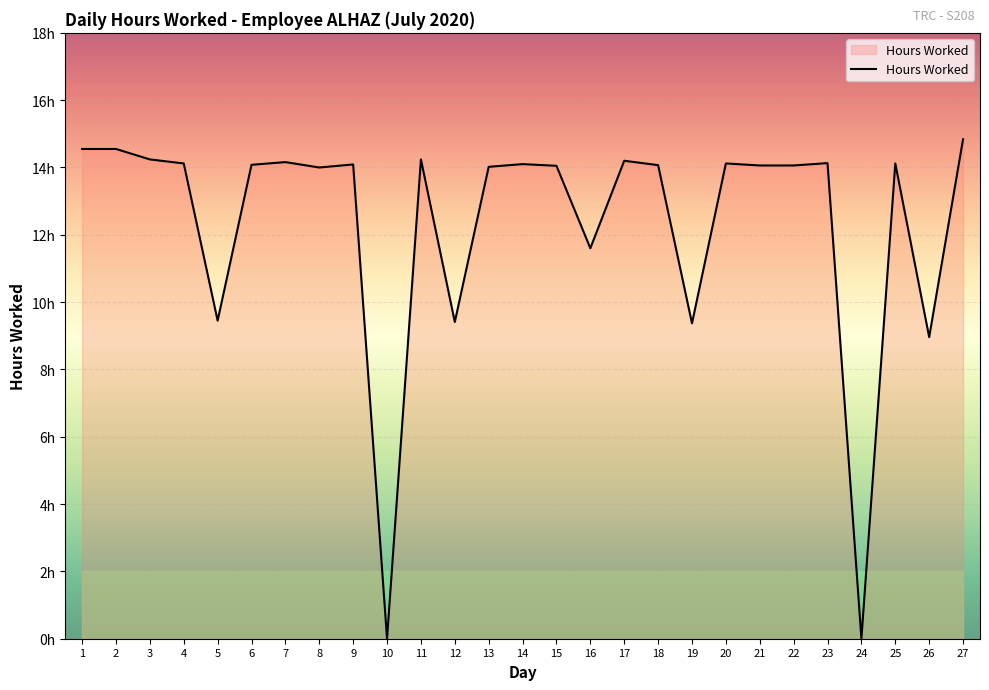

What is the approximate value at 15?

14.1